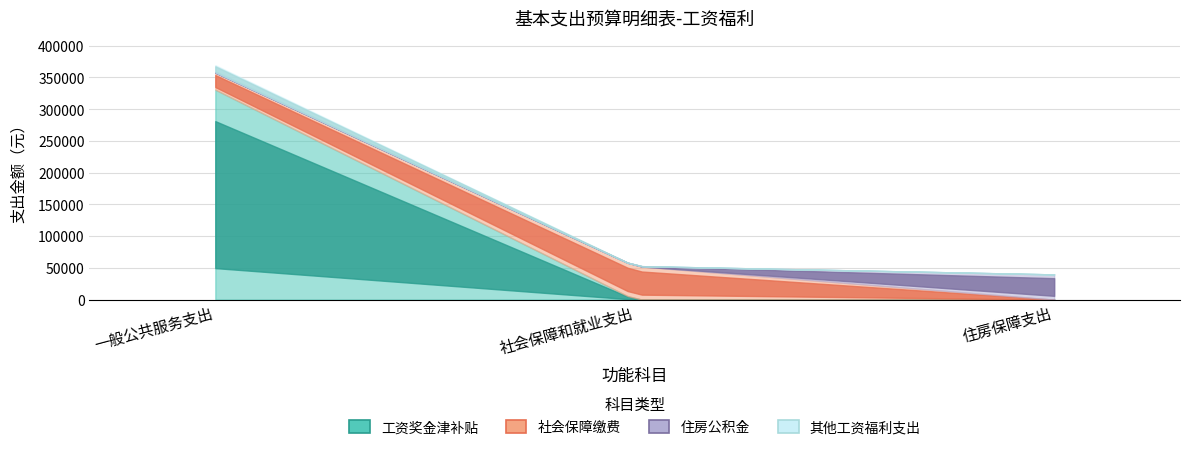

The value of 住房公积金 at 一般公共服务支出 is 0.0. True or false?

True